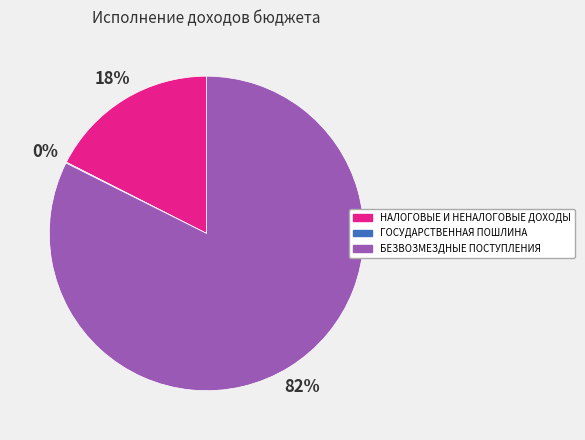

The БЕЗВОЗМЕЗДНЫЕ ПОСТУПЛЕНИЯ slice represents 82% of the pie. True or false?

True